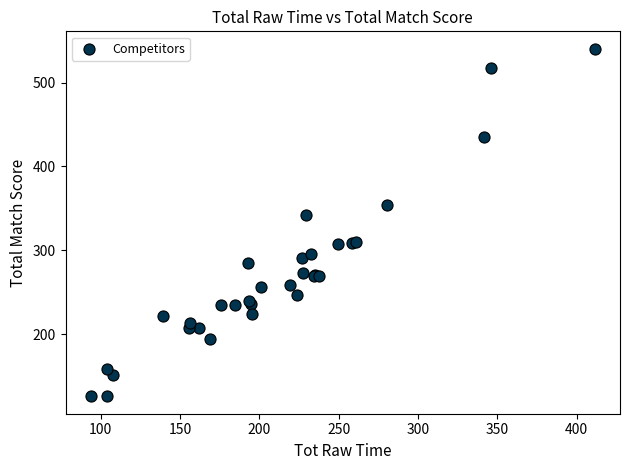

What Y value in the scatter plot is closest to 333?

342.5